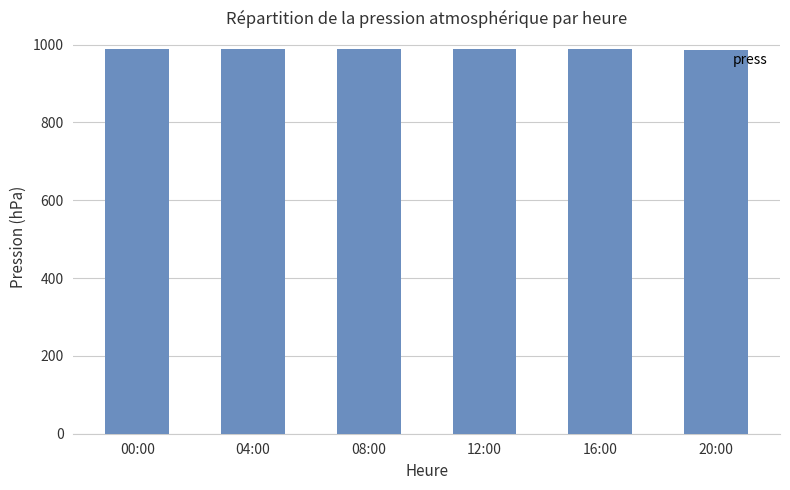

What is the sum of all values?

5931